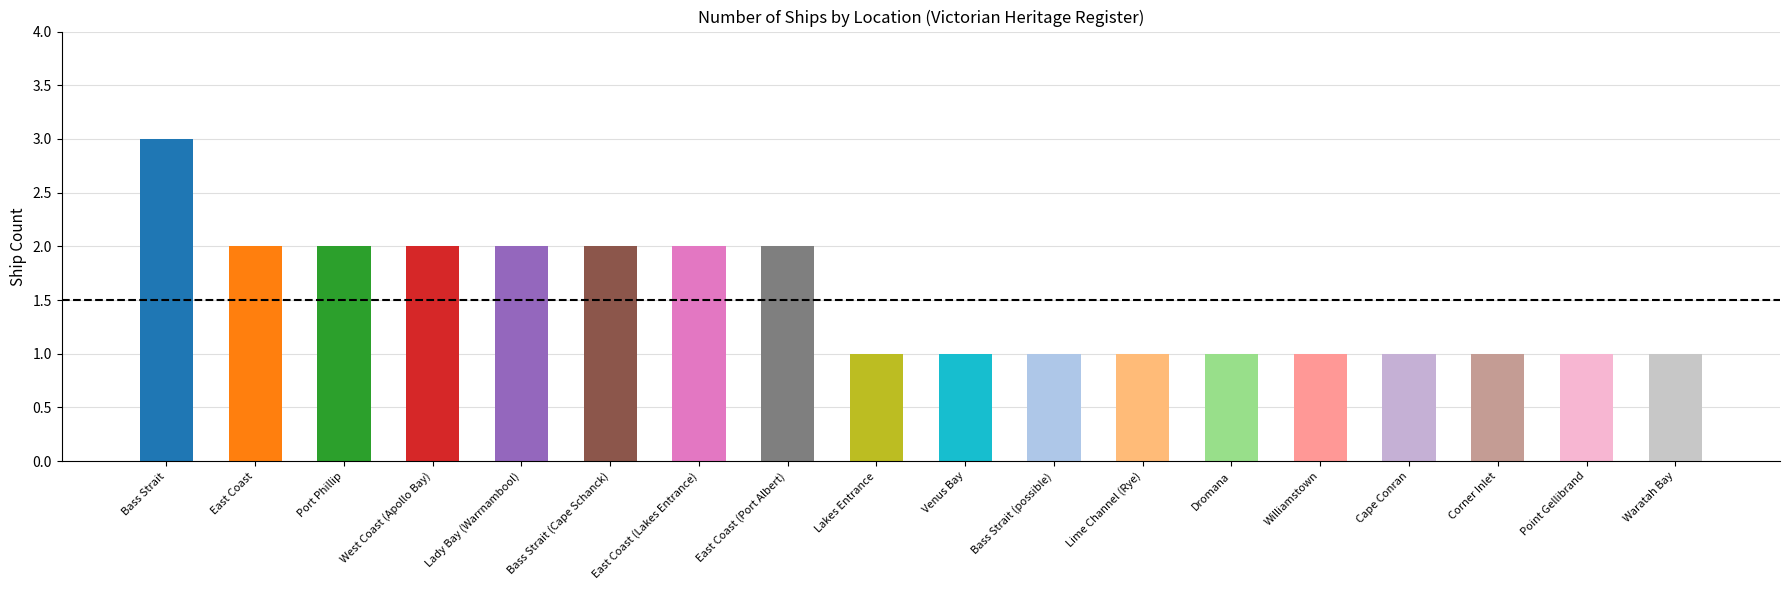

How many values exceed 1?

8